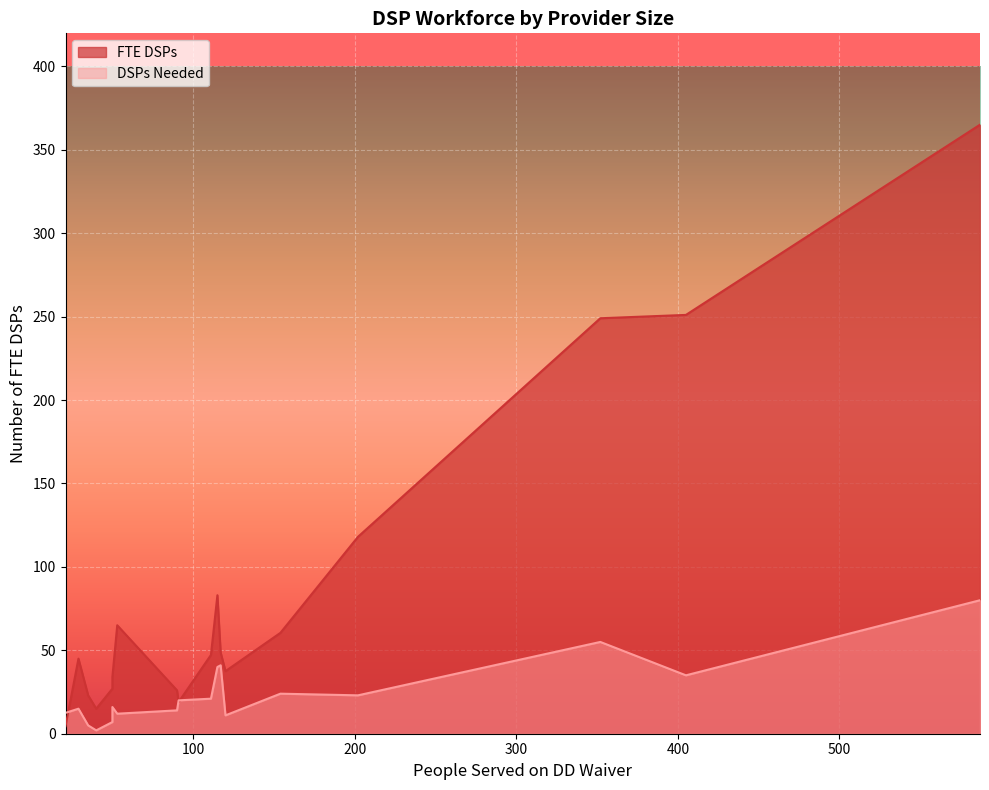

Where is the first local minimum for FTE DSPs?

40